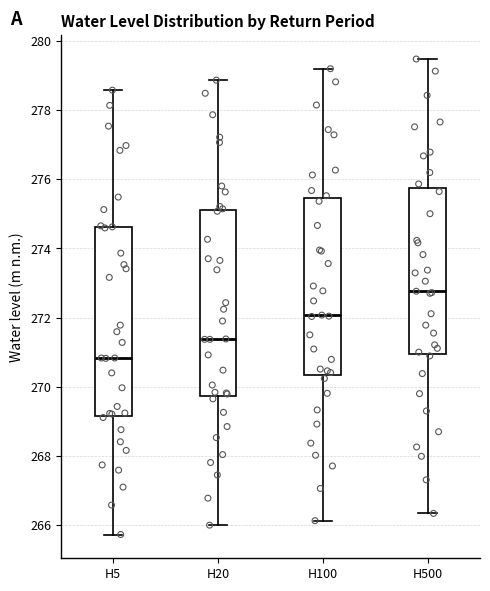

Reading left to right, read every box against the y-axis: the position of its median line, the range the box covers, and the ends of its whiskers. The values are not printed on the chart, so give them approximately, as read against the axis.

H5: median 270.8, box 269.2 to 274.6, whiskers 265.8 to 278.6
H20: median 271.4, box 269.8 to 275.2, whiskers 266.0 to 278.8
H100: median 272.0, box 270.4 to 275.4, whiskers 266.2 to 279.2
H500: median 272.8, box 271.0 to 275.8, whiskers 266.4 to 279.4